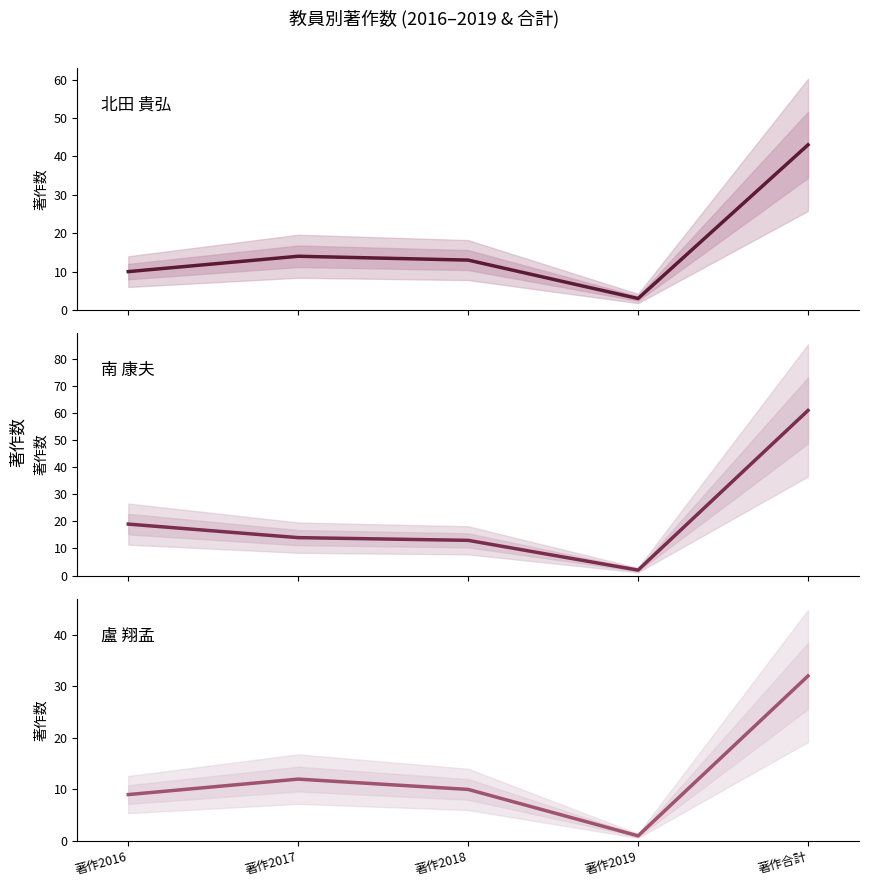

True or false: 南 康夫 and 盧 翔孟 intersect in this chart.

False